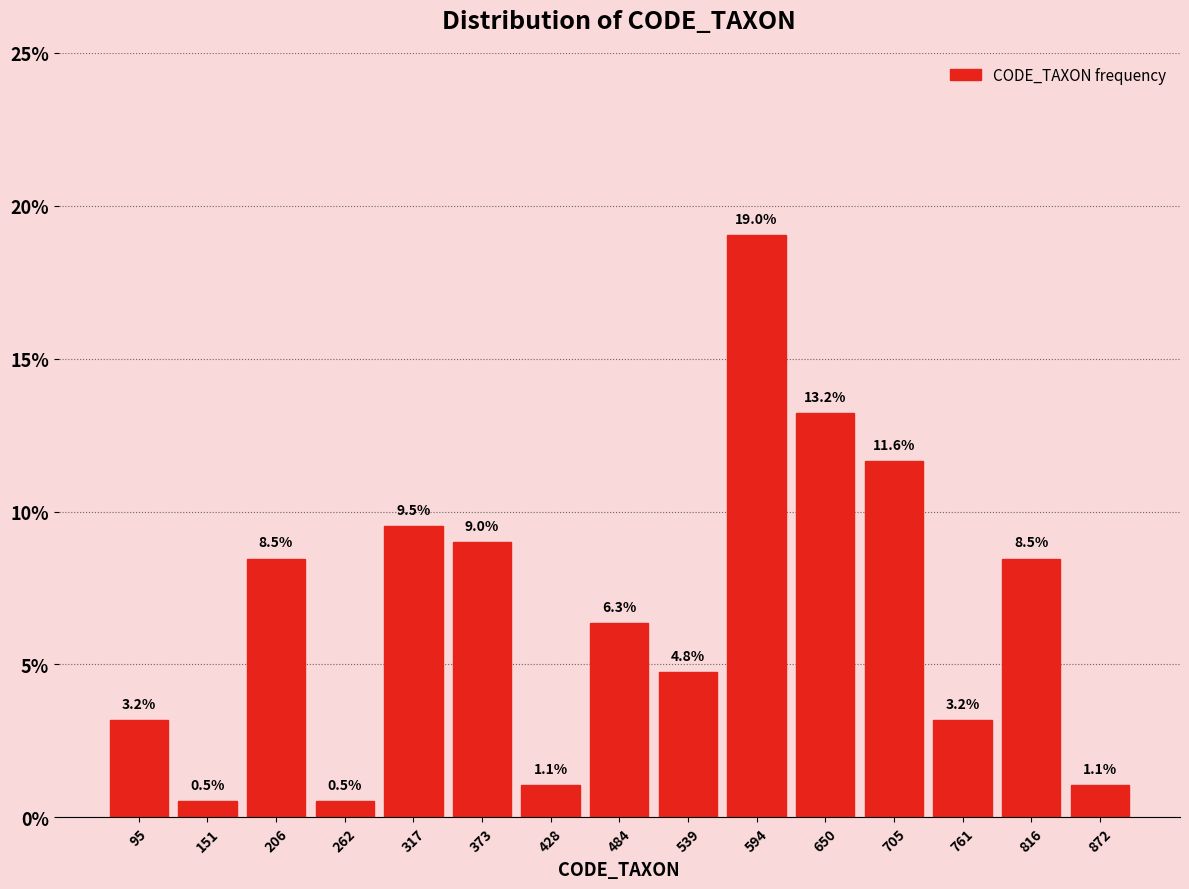

Reading left to right, list every bar in this chart as the range it spans on the x-axis followed by its height. The bar edges are not printed on the chart, so give them approximately, as read against the axis.

70 to 120: 3.2
120 to 180: 0.5
180 to 230: 8.5
230 to 290: 0.5
290 to 350: 9.5
350 to 400: 9.0
400 to 460: 1.1
460 to 510: 6.3
510 to 570: 4.8
570 to 620: 19.0
620 to 680: 13.2
680 to 730: 11.6
730 to 790: 3.2
790 to 840: 8.5
840 to 900: 1.1